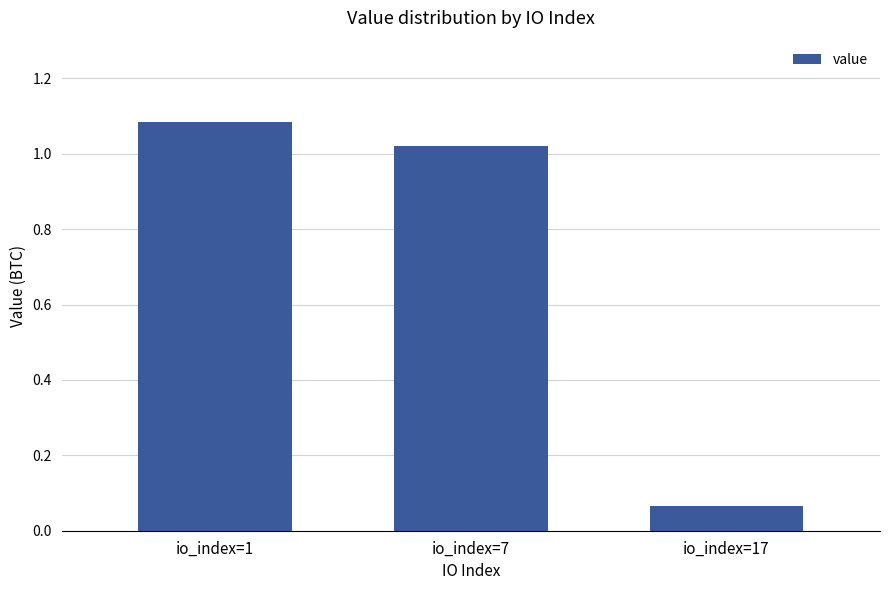

What is the average value?

0.7